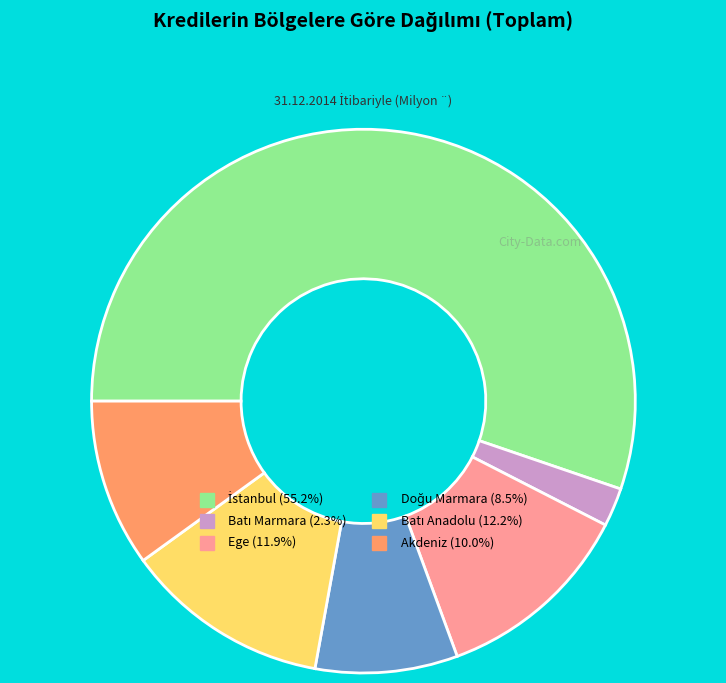

The Ege slice represents 12% of the pie. True or false?

True